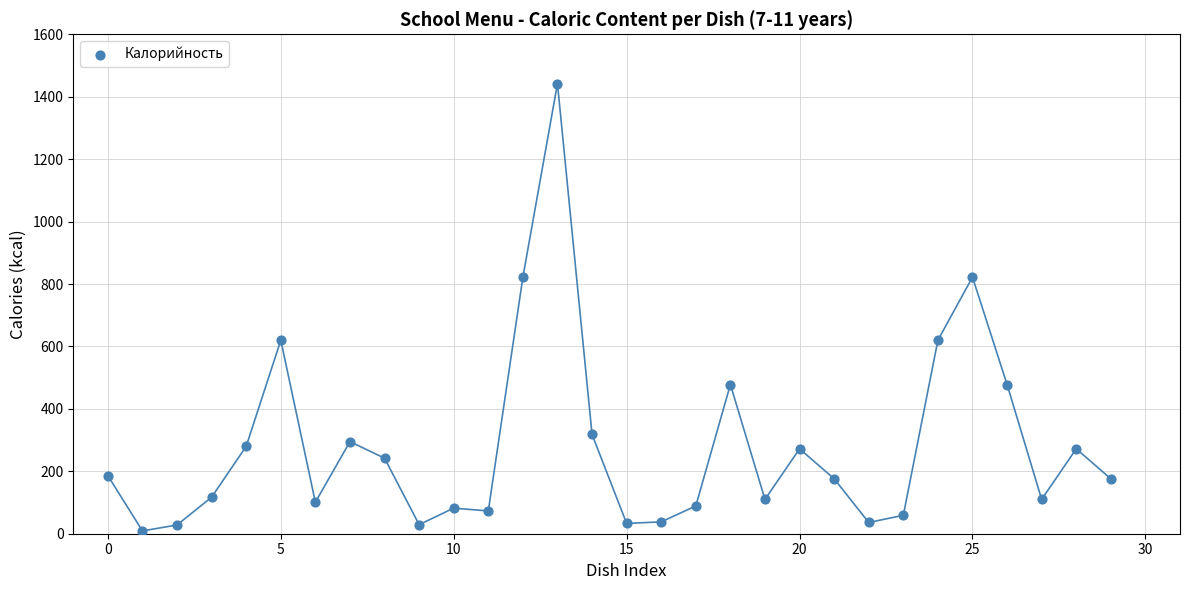

What is the range of Y values (max minus min)?

1433